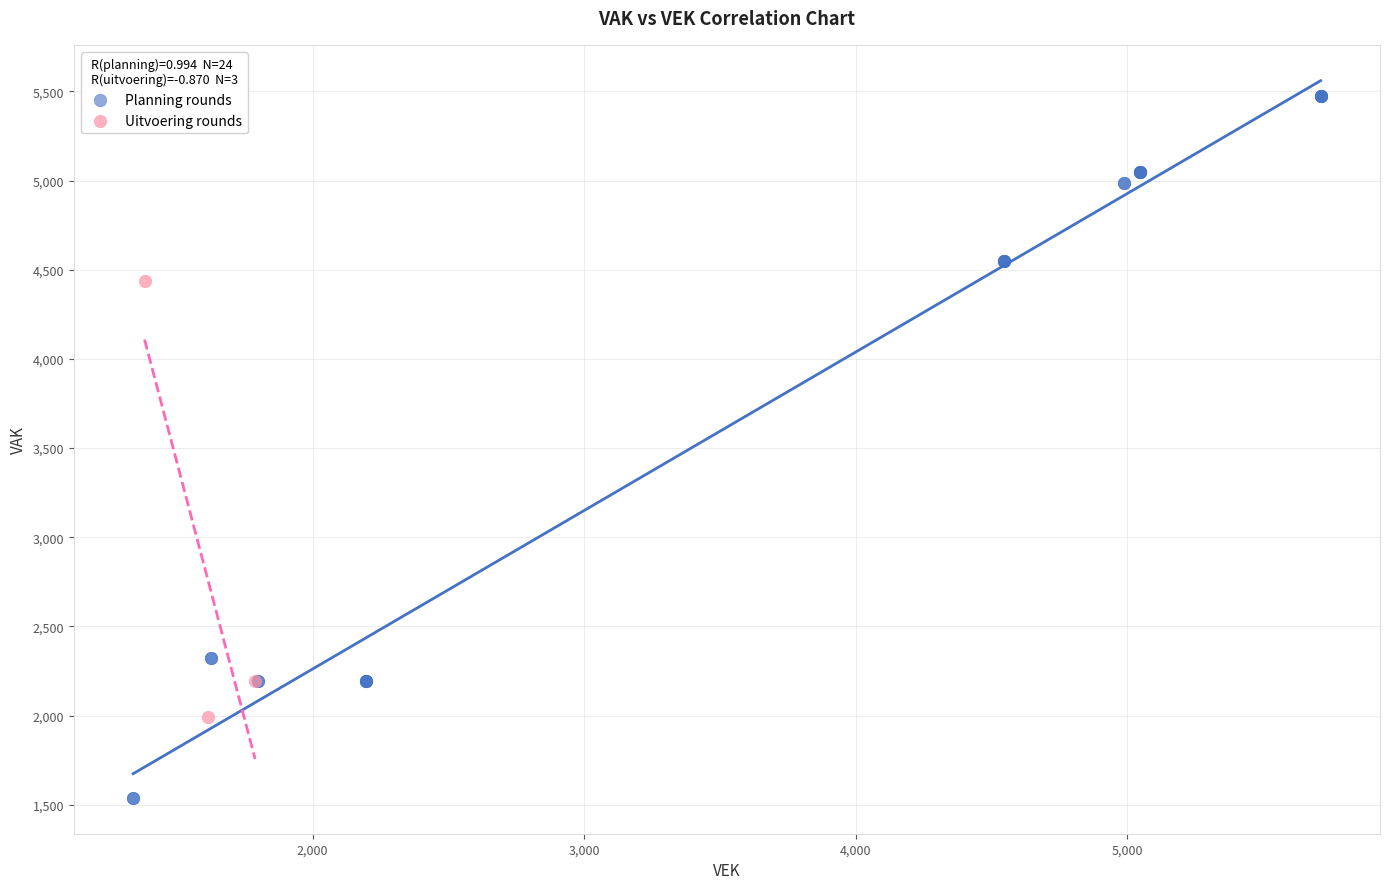

Which series reaches the minimum Y coordinate?

Planning rounds